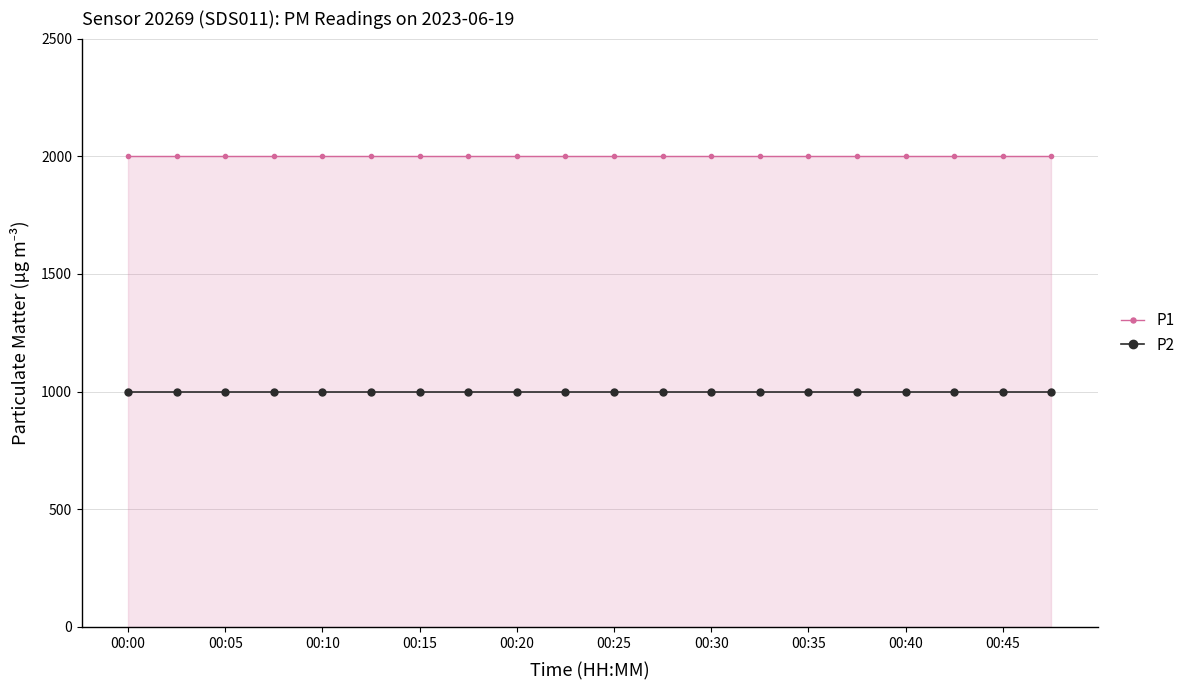

What is the sum of all P2 values?

19998.0